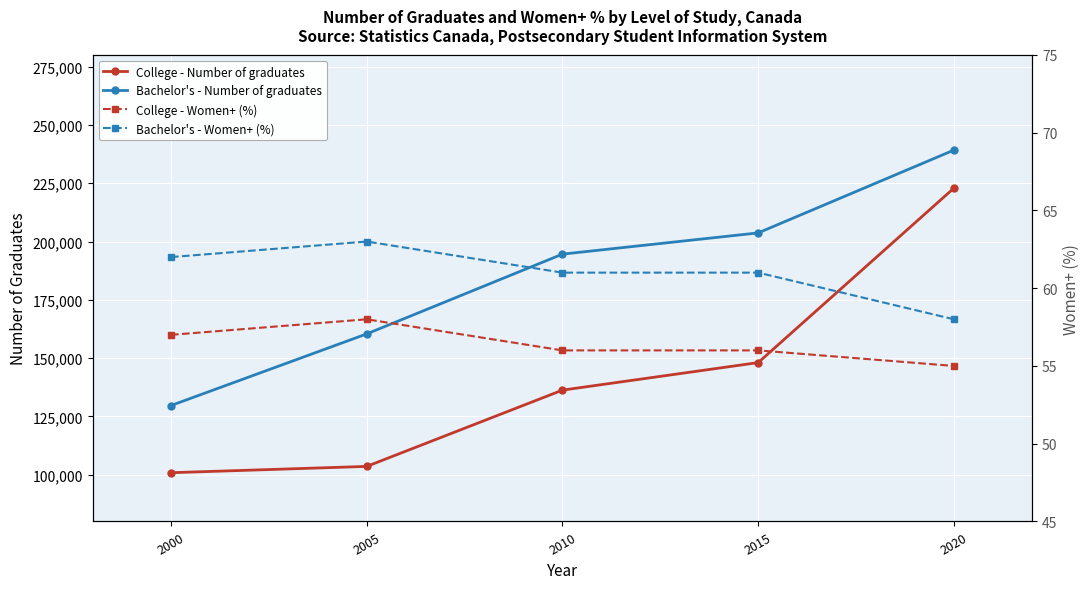

Rank the series by their maximum value, from highest to lowest.

Bachelor's - Number of graduates, College - Number of graduates, Bachelor's - Women+ (%), College - Women+ (%)